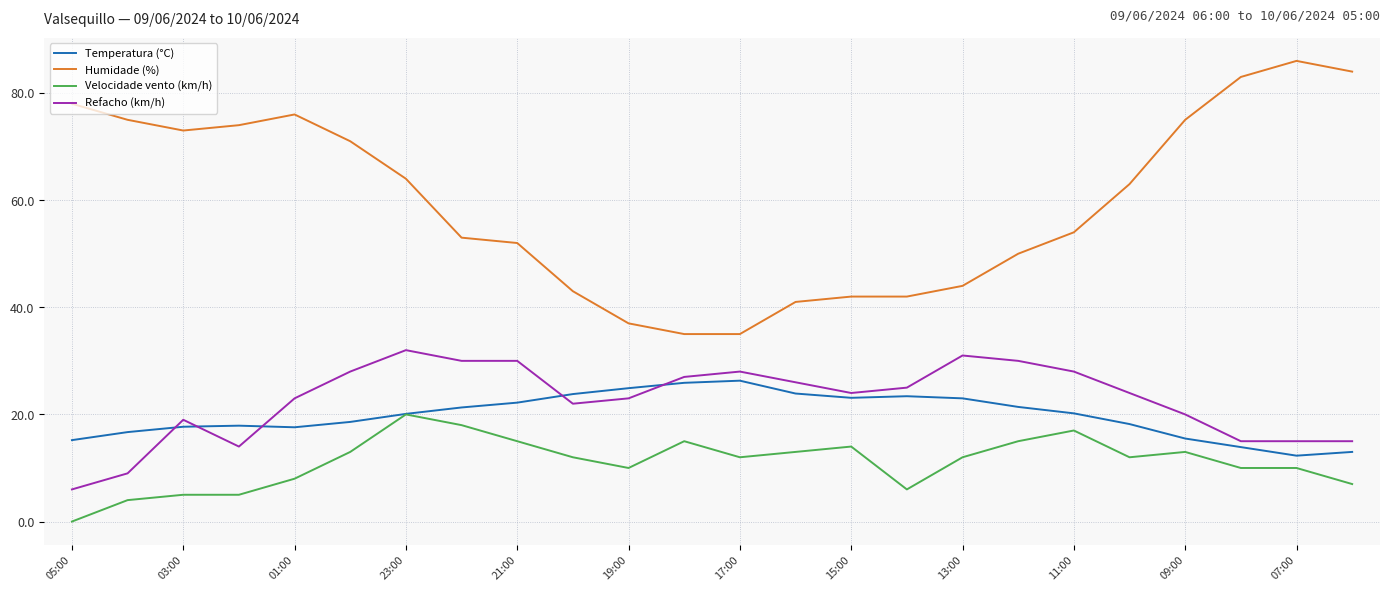

What is the maximum value shown in the chart?

86.0